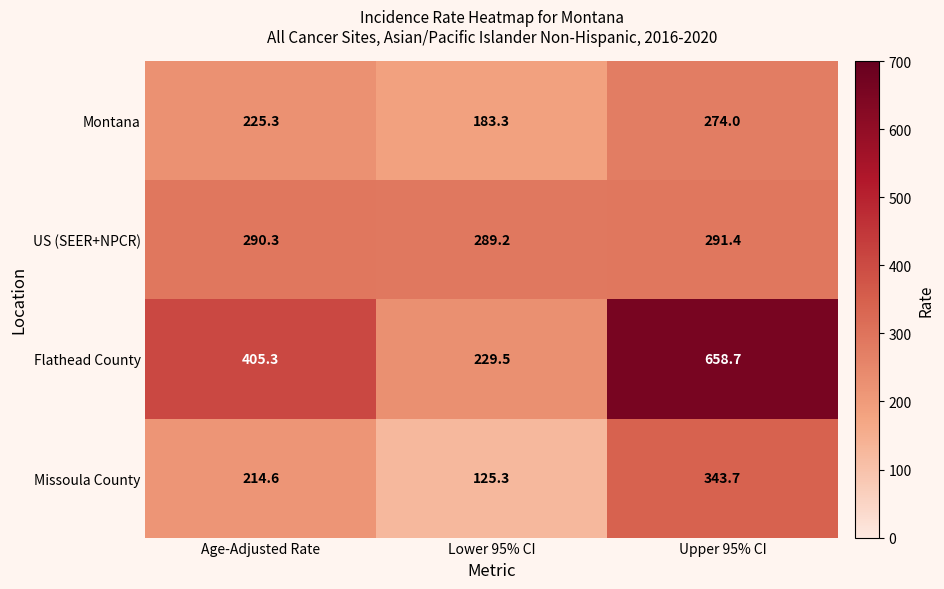

What is the difference between the second highest and minimum values in the Montana series?

42.0